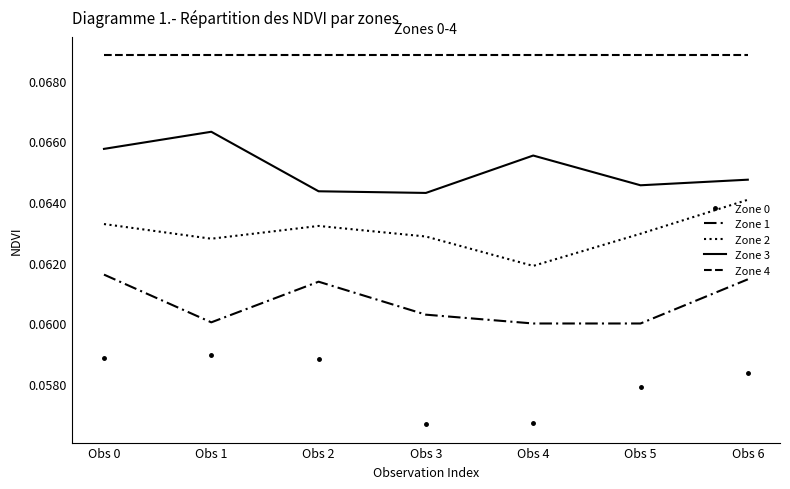

How many interior local valleys does the Zone 2 series have?

2